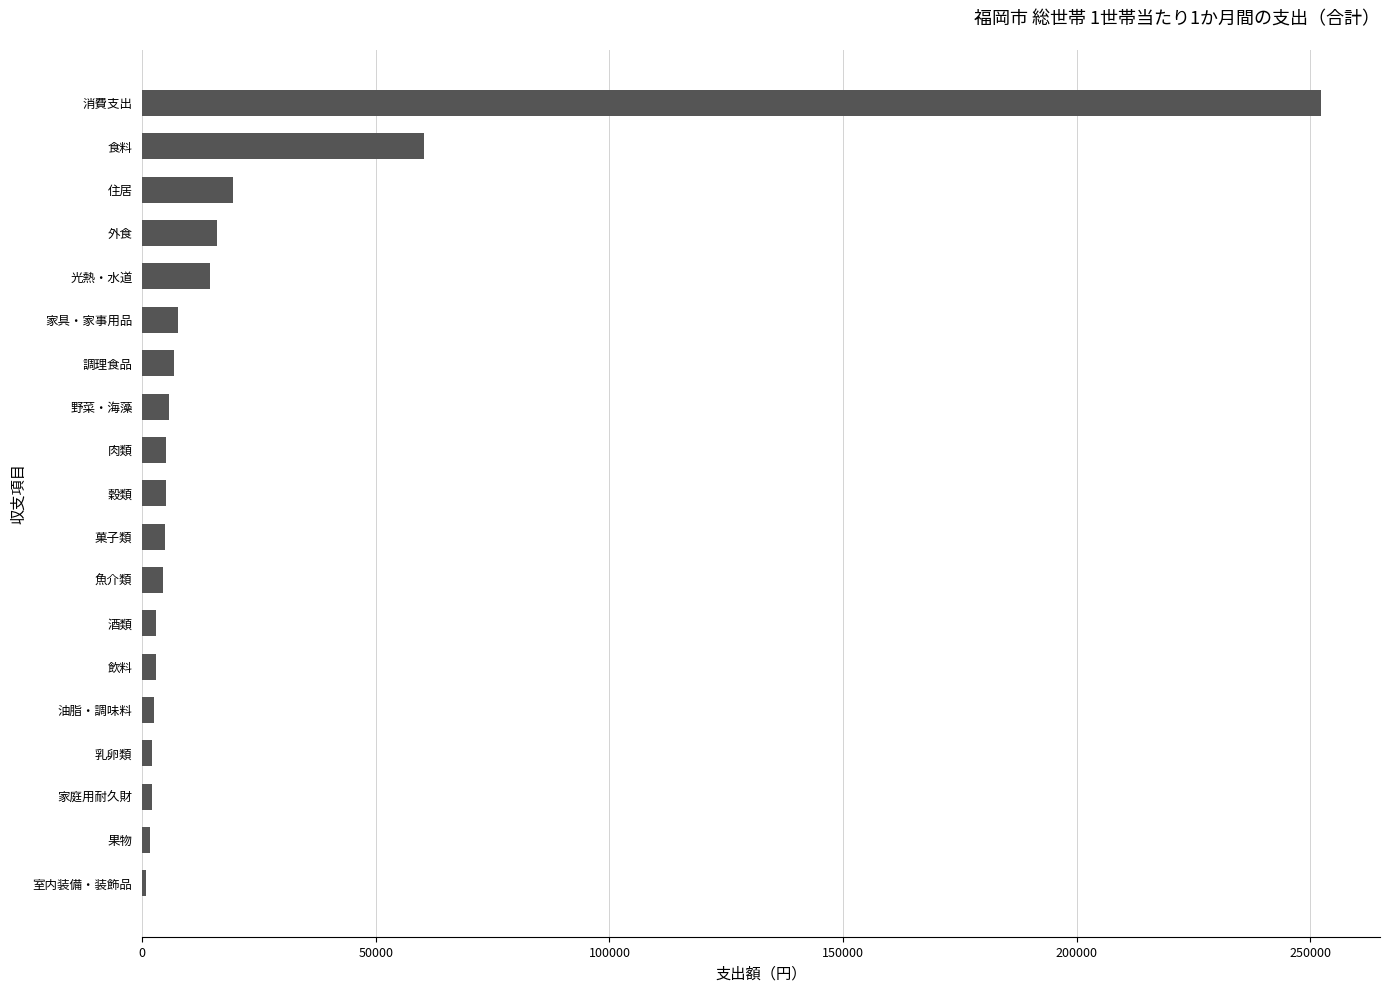

How many data points does each series have?

19